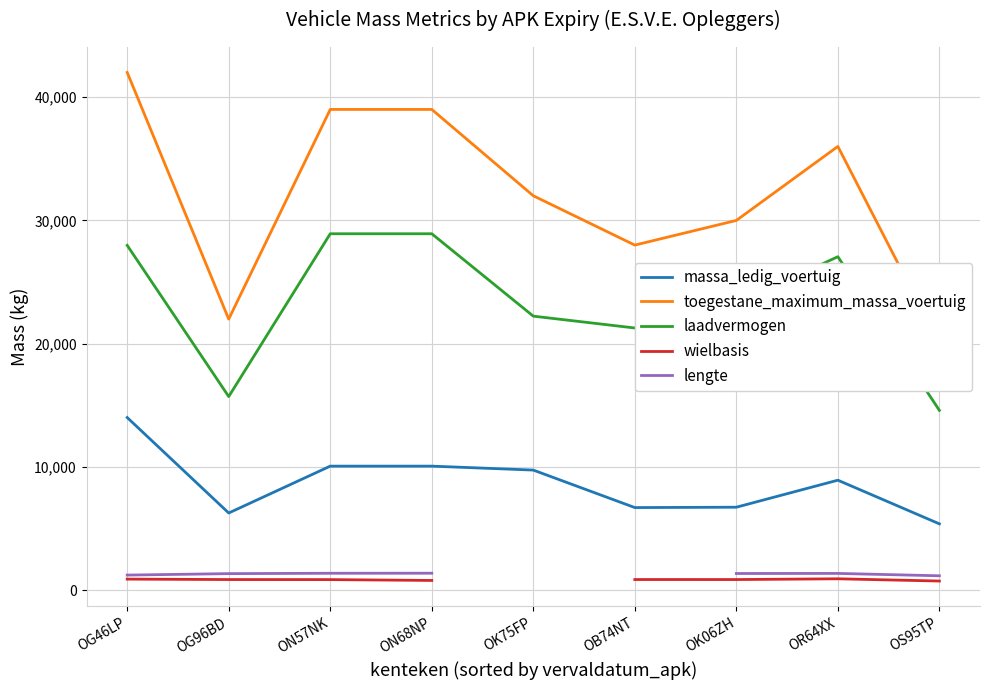

How many lines are shown in the chart?

5